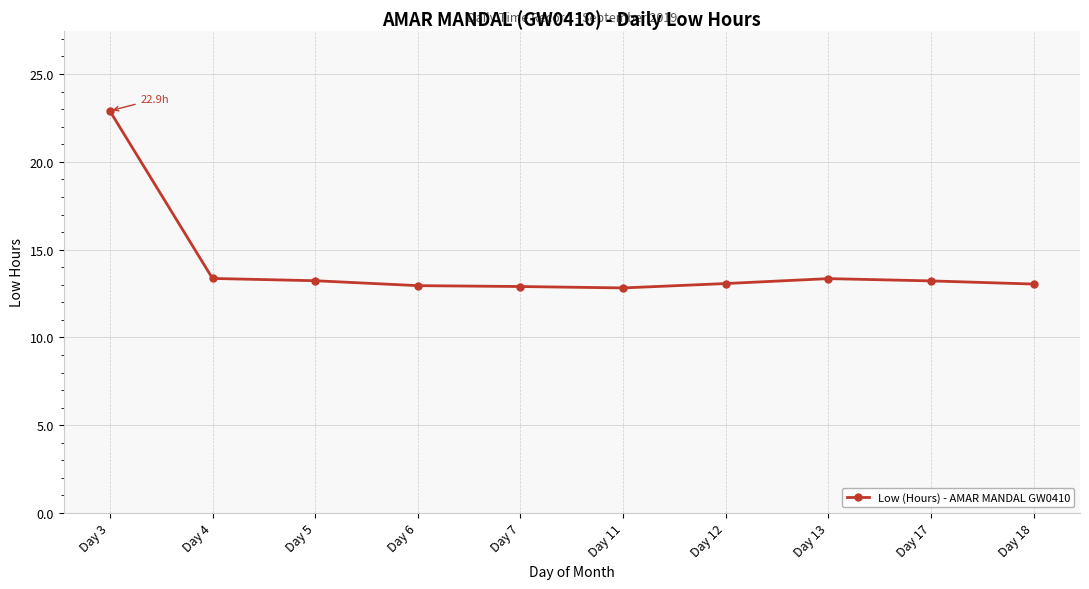

True or false: the data shows 23.7 at Day 17.

False